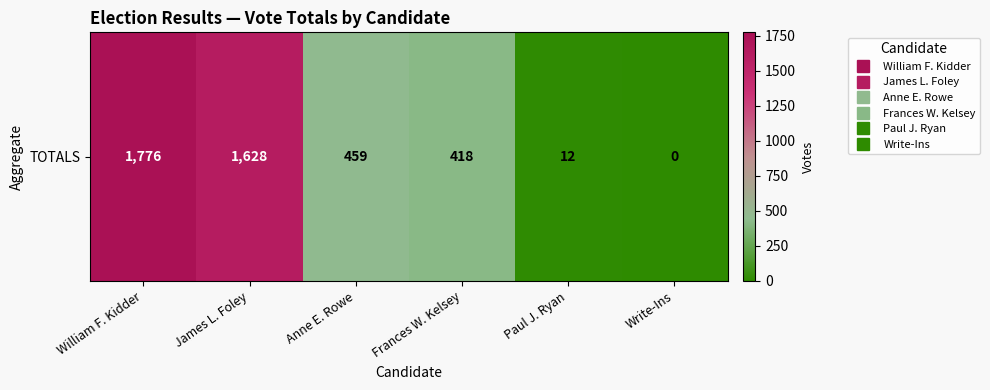

The chart shows a value of 459 at Anne E. Rowe. True or false?

True